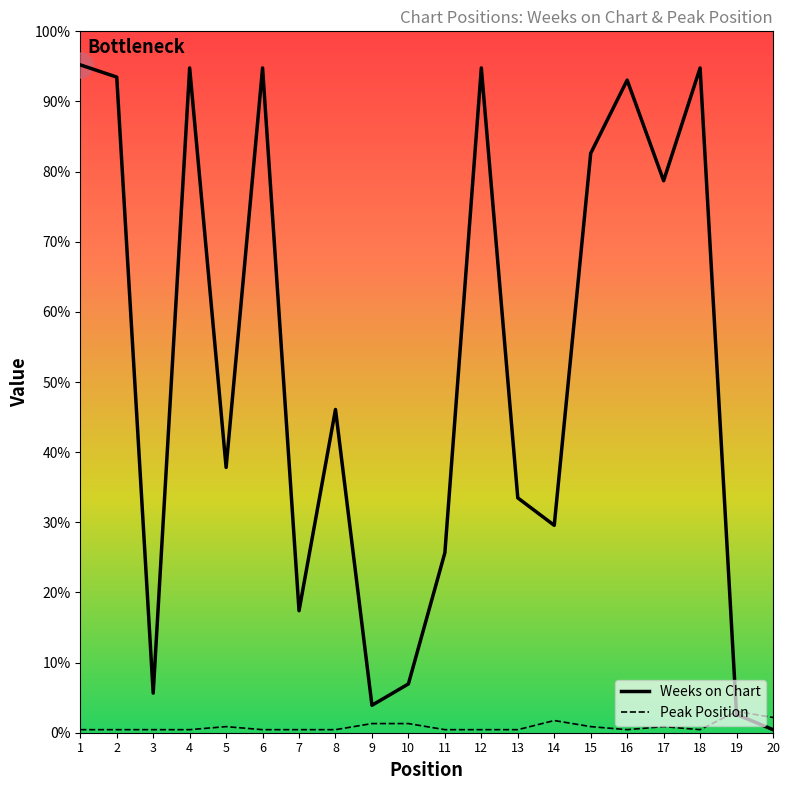

Reading left to right, what are all the values shown in this chart?

Weeks on Chart: 219	215	13	218	87	218	40	106	9	16	59	218	77	68	190	214	181	218	6	1
Peak Position: 1	1	1	1	2	1	1	1	3	3	1	1	1	4	2	1	2	1	7	5